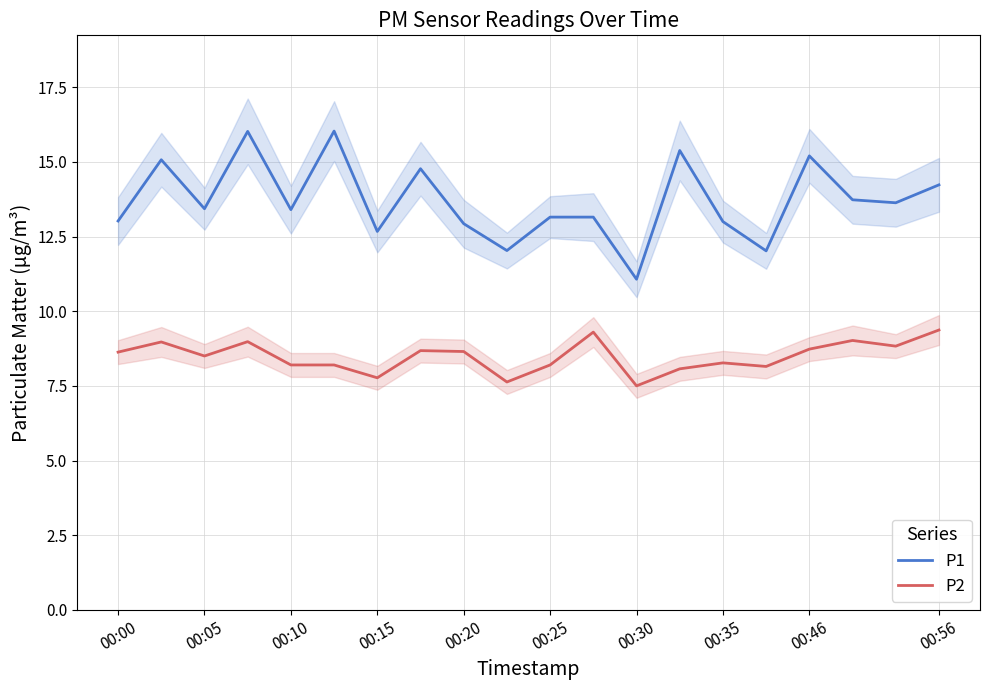

How many interior local valleys does the P2 series have?

6